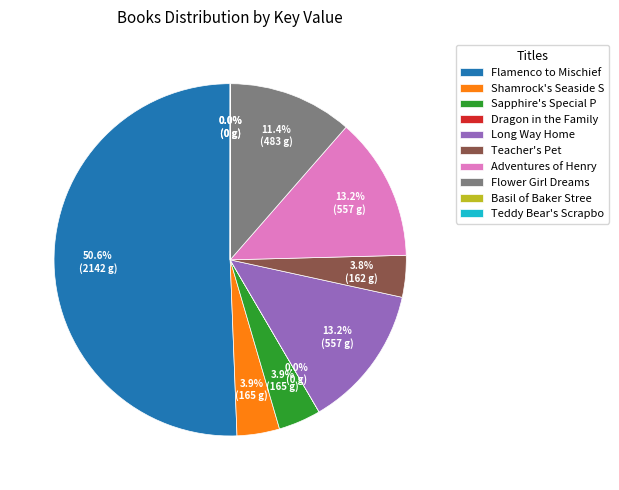

Which slice represents more than half of the pie?

Flamenco to Mischief